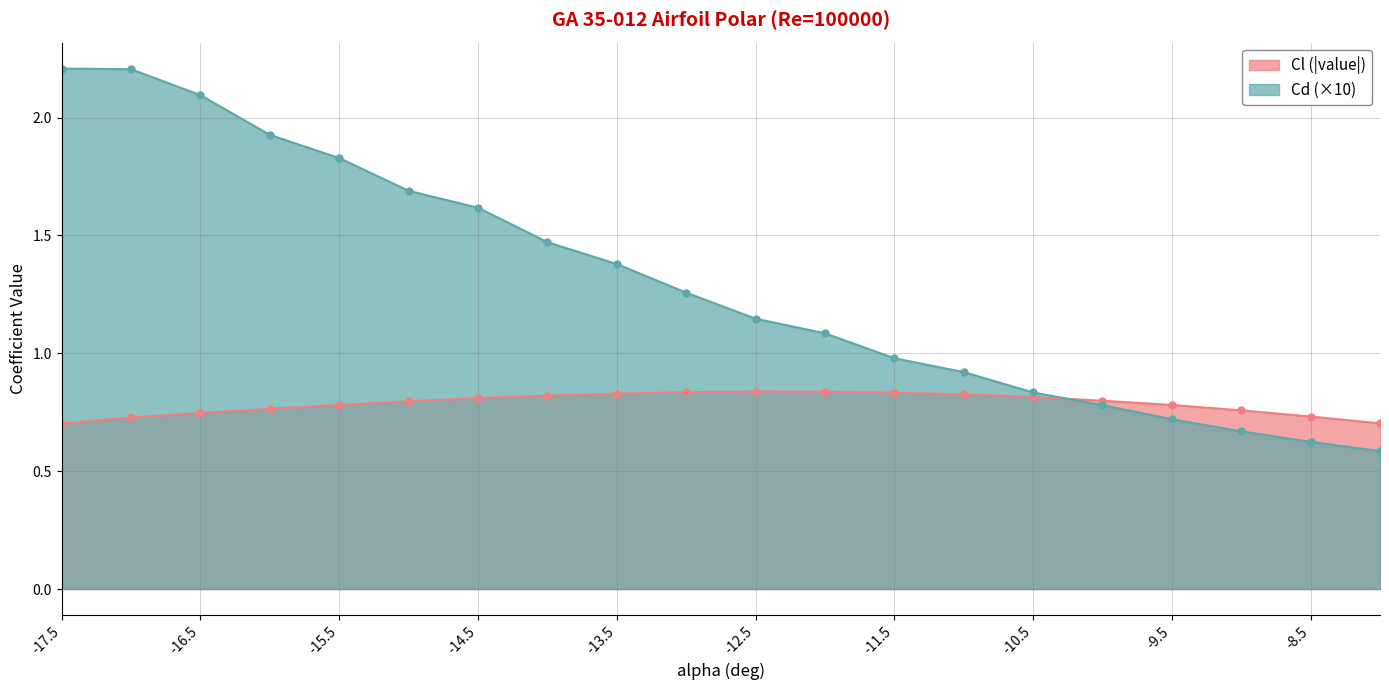

What is the label of the 1st point from the left?

-17.5